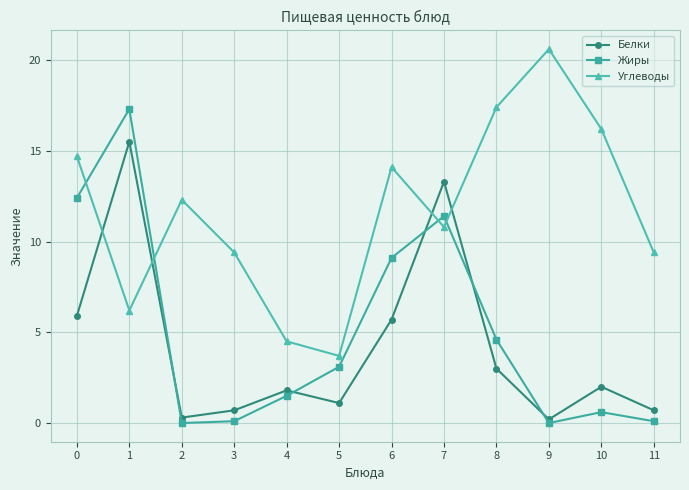

How many interior local peaks does the Углеводы series have?

3